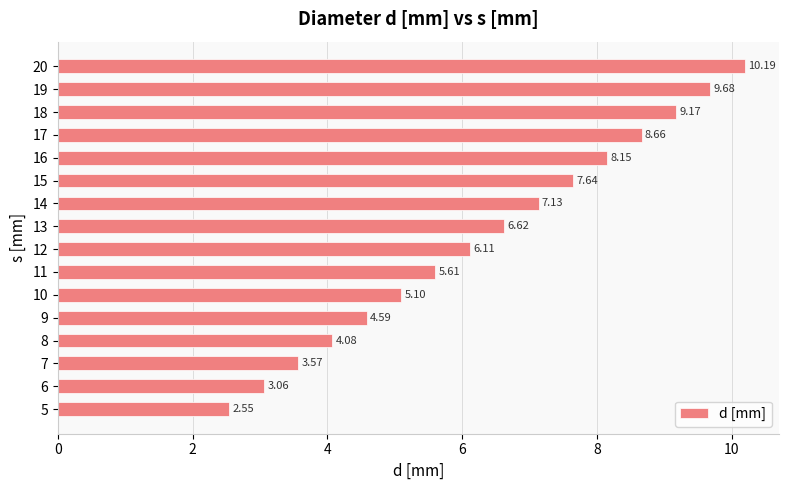

What is the change in value from 11 to 20?

+4.6